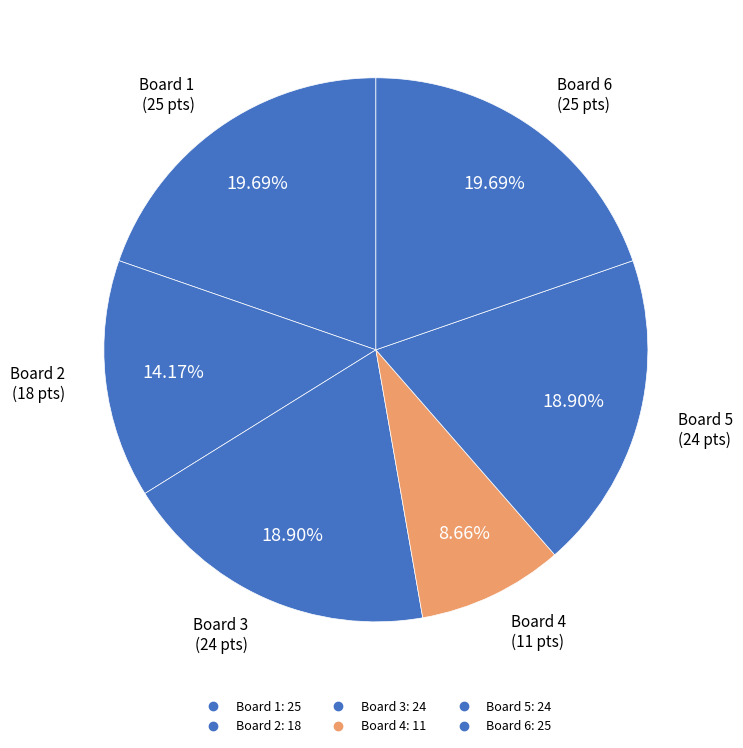

What is the change in value from Board 1 to Board 2?

-7